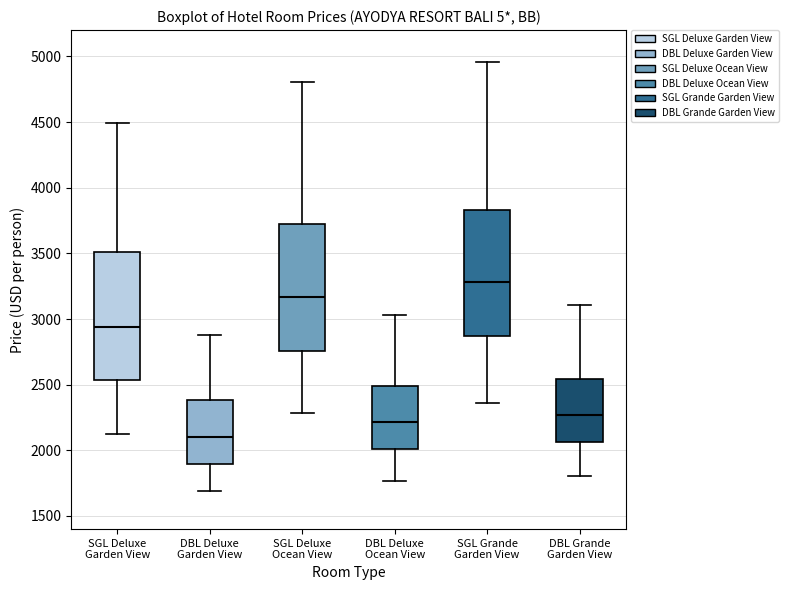

Reading left to right, transcribe this box plot: for each box, give where its median line is, the range the box spans, and where its two whiskers end, as read against the y-axis. The values are not printed on the chart, so give them approximately, as read against the axis.

SGL Deluxe Garden View: median 2950, box 2550 to 3500, whiskers 2150 to 4500
DBL Deluxe Garden View: median 2100, box 1900 to 2400, whiskers 1700 to 2900
SGL Deluxe Ocean View: median 3150, box 2750 to 3750, whiskers 2300 to 4800
DBL Deluxe Ocean View: median 2200, box 2000 to 2500, whiskers 1750 to 3050
SGL Grande Garden View: median 3300, box 2850 to 3850, whiskers 2350 to 4950
DBL Grande Garden View: median 2250, box 2050 to 2550, whiskers 1800 to 3100